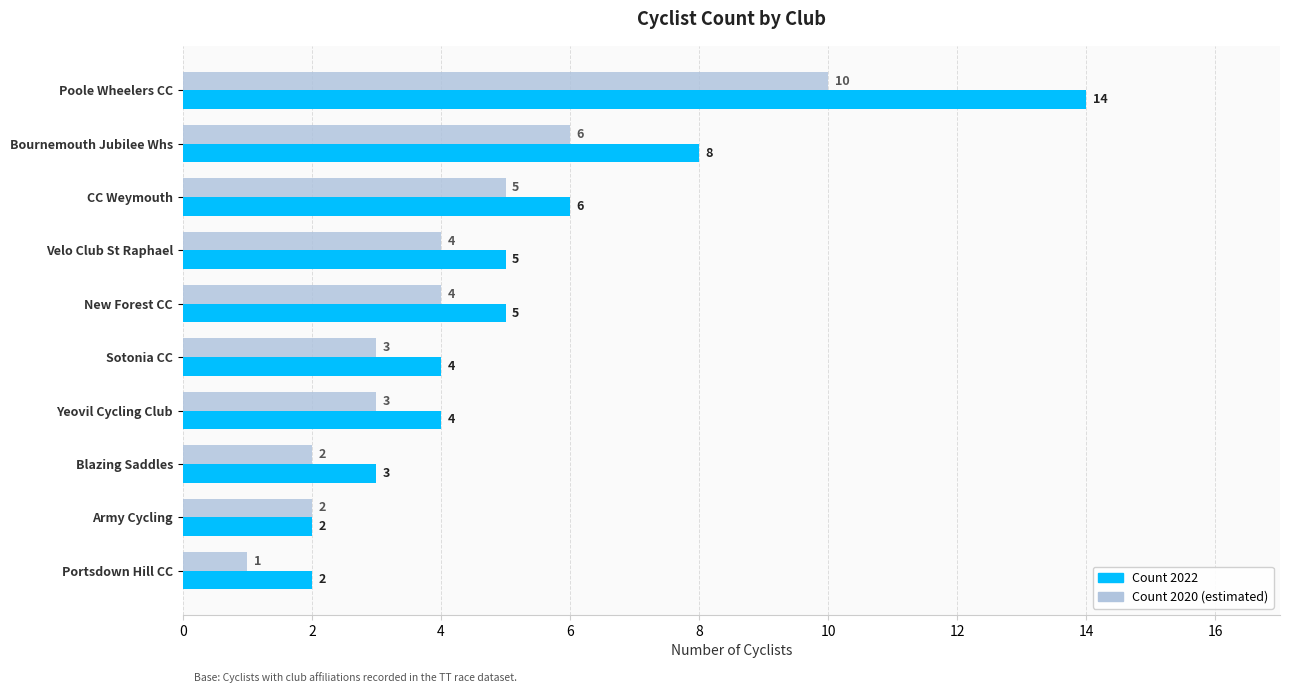

What is the greatest value displayed?

14